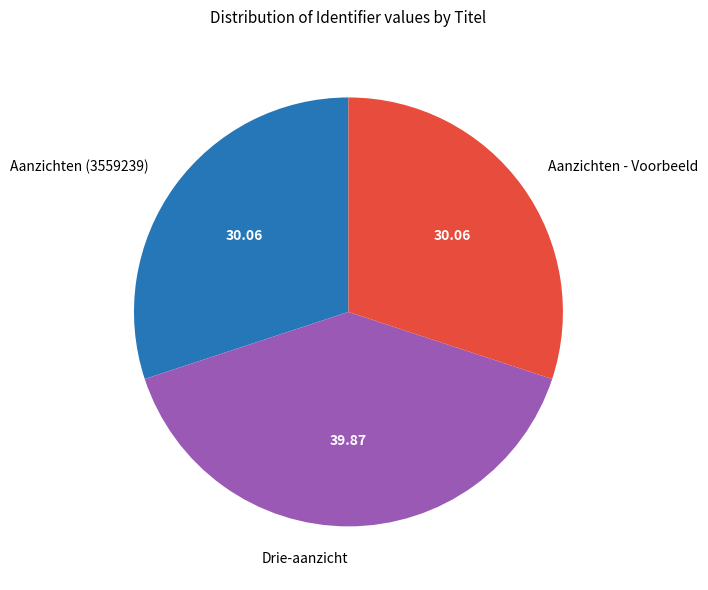

How many segments does this pie chart have?

3